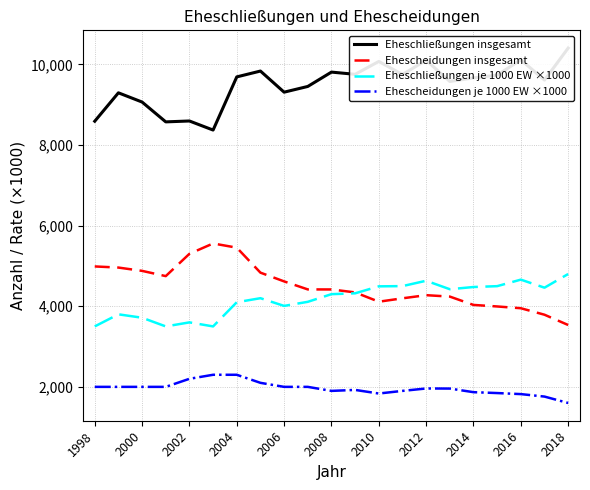

Is it true that Eheschließungen je 1000 EW ×1000 equals 6396.0 at 2000?

False